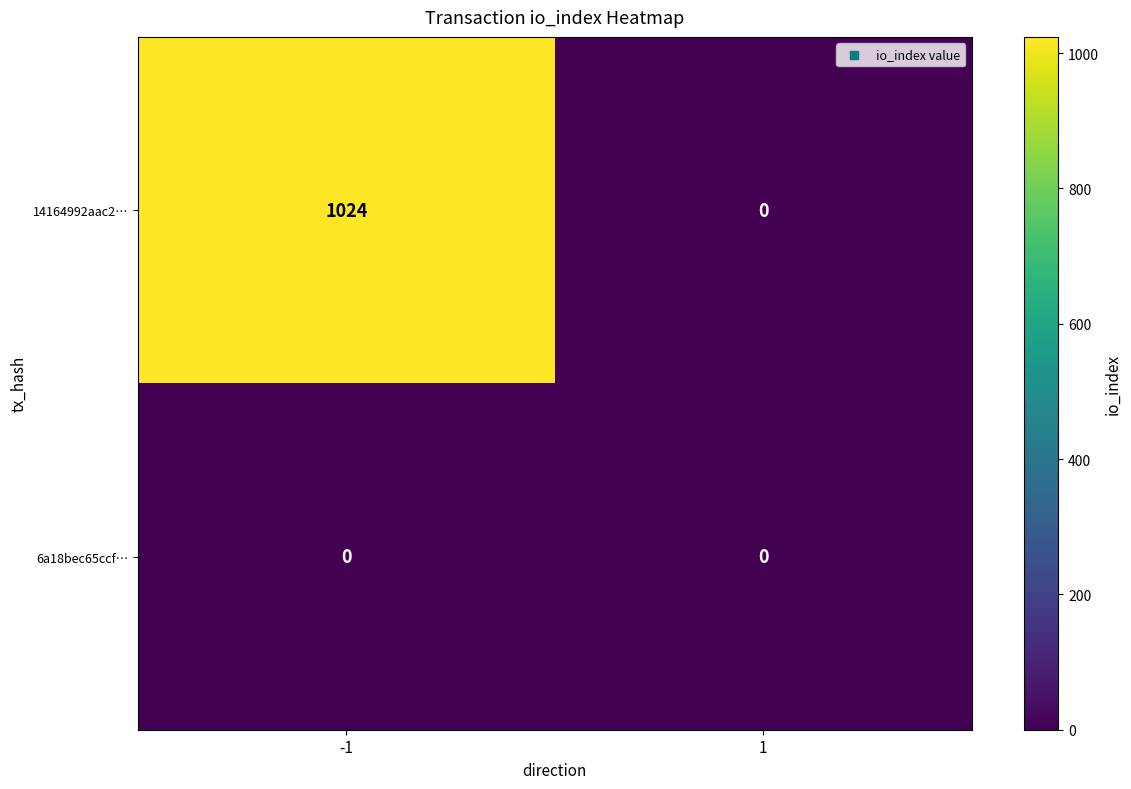

Rank the series by their maximum value, from lowest to highest.

6a18bec65ccf…, 14164992aac2…